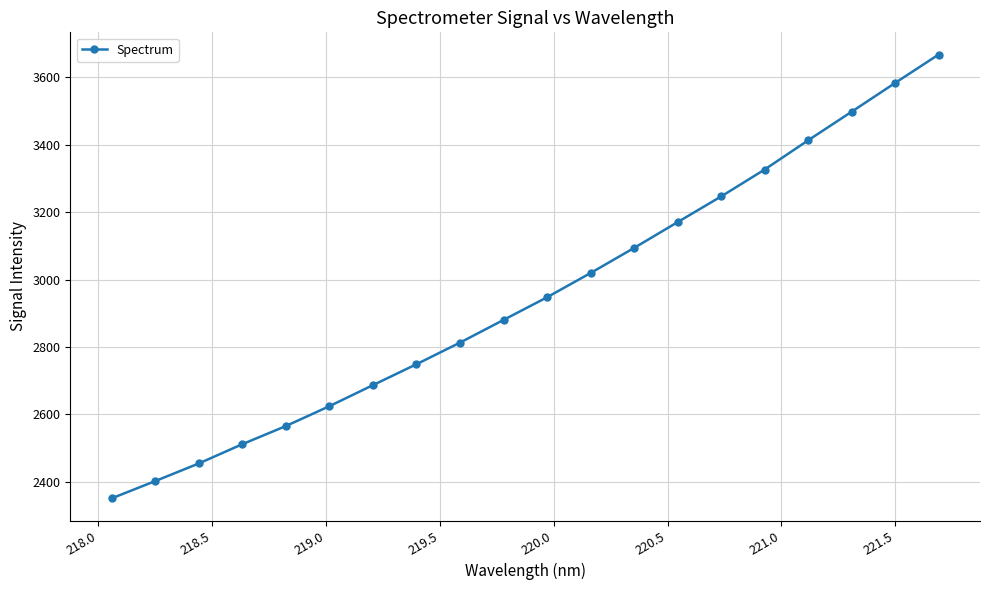

True or false: there are more than 2 points higher than both neighbors.

False